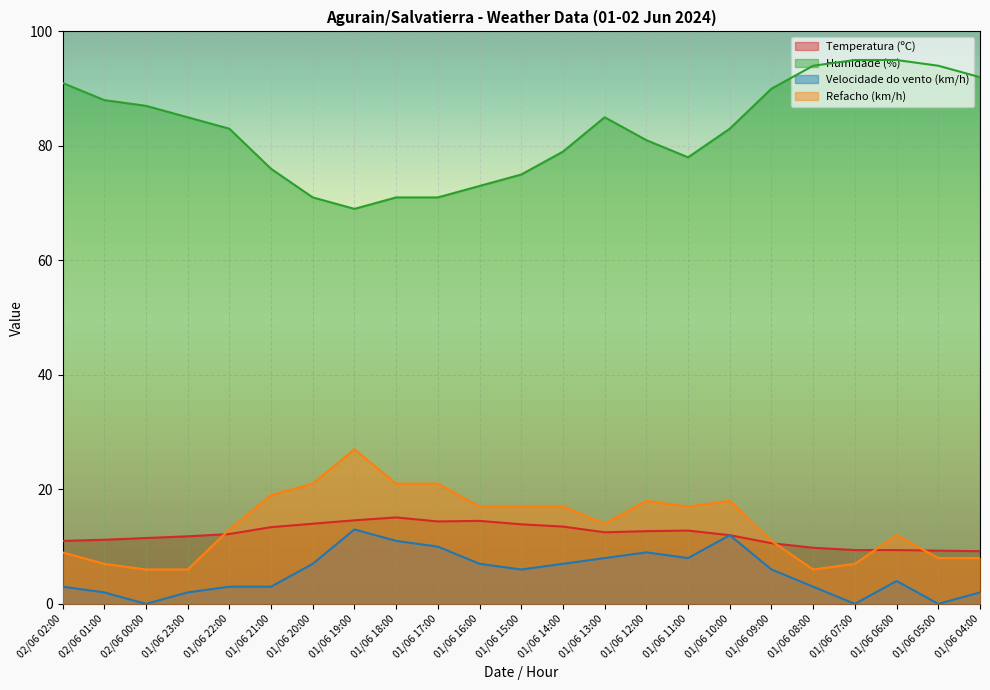

In Temperatura (ºC), how many points are lower than both neighbors (excluding endpoints)?

2